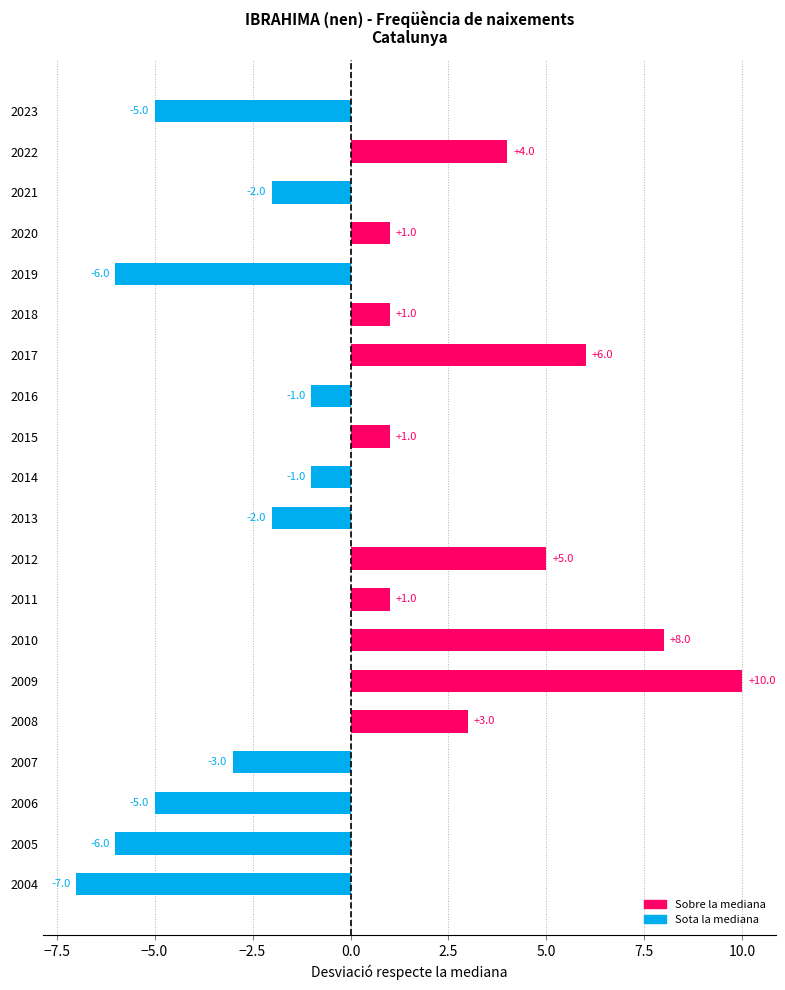

What is the value of the 15th bar from the top?

10